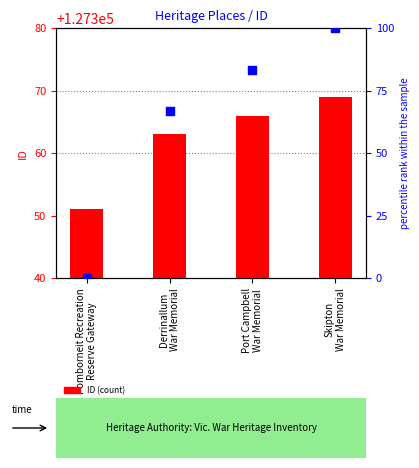

At which category is the sum across all series the highest?

Skipton
War Memorial